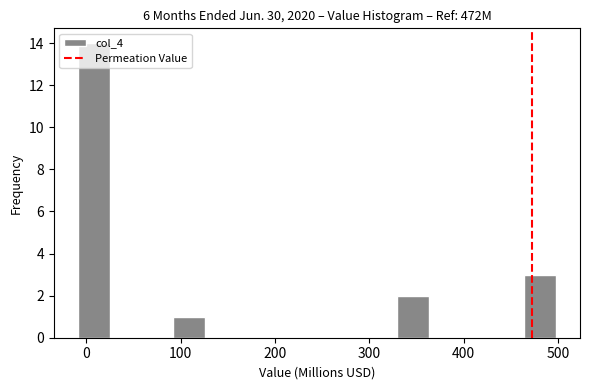

Around what value on the x-axis is the tallest bar? Give the approximate position of its centre, as read against the axis.

10